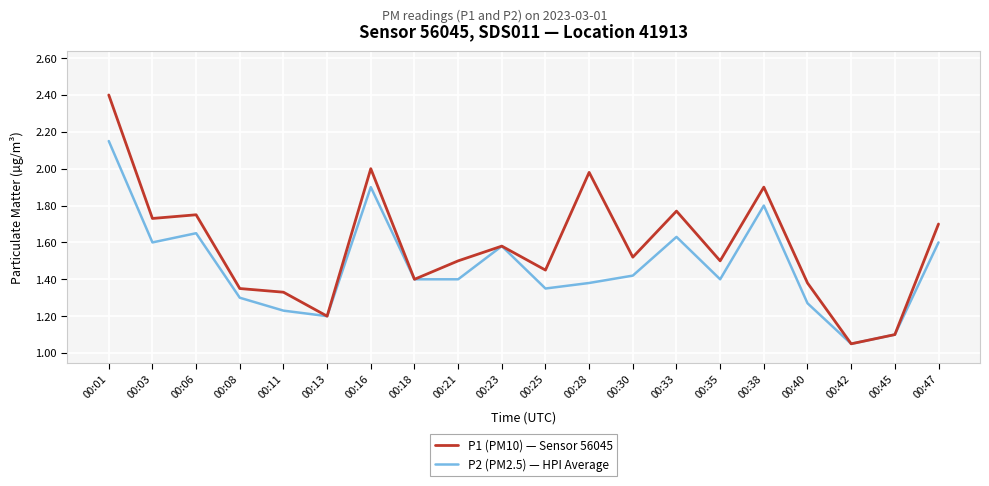

Is it true that P1 (PM10) — Sensor 56045 equals 1.5 at 00:35?

True